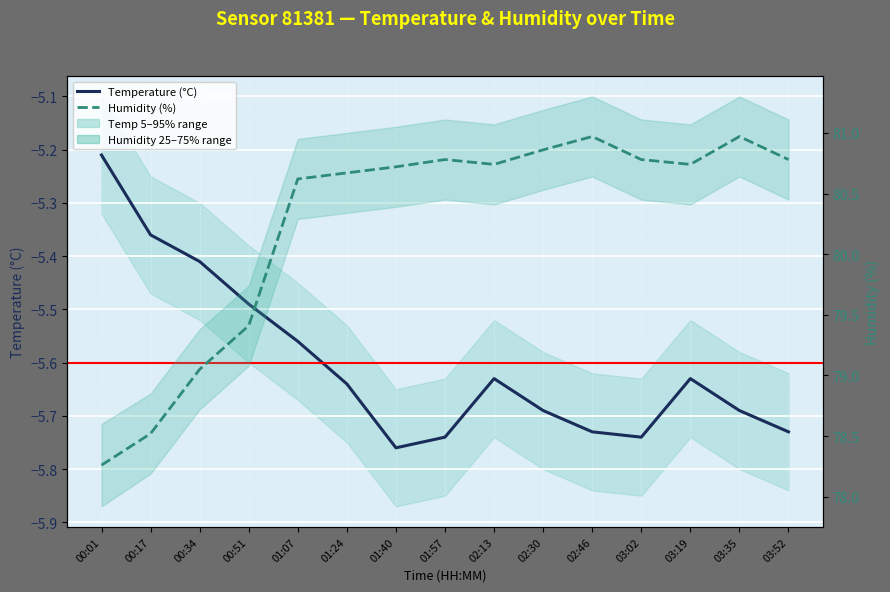

At how many categories does at least one series exceed 10?

15